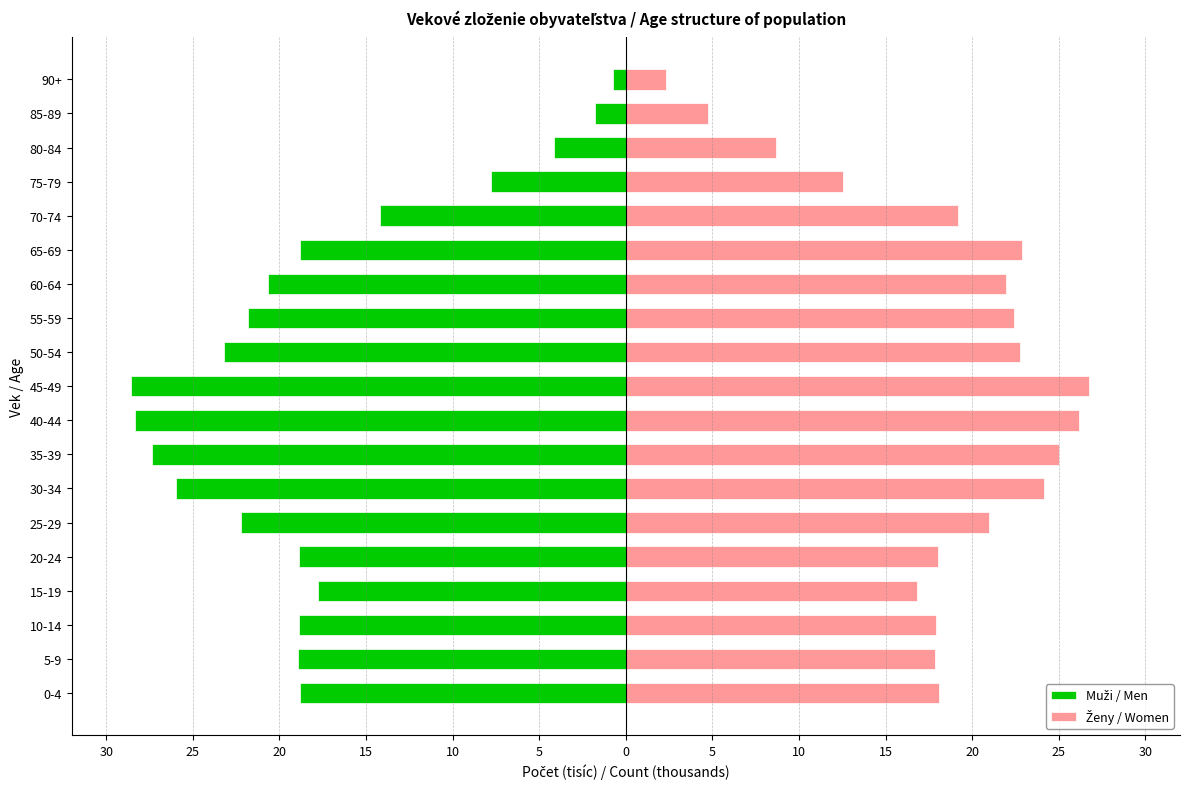

The value of Ženy / Women at 80-84 is 5.7. True or false?

False